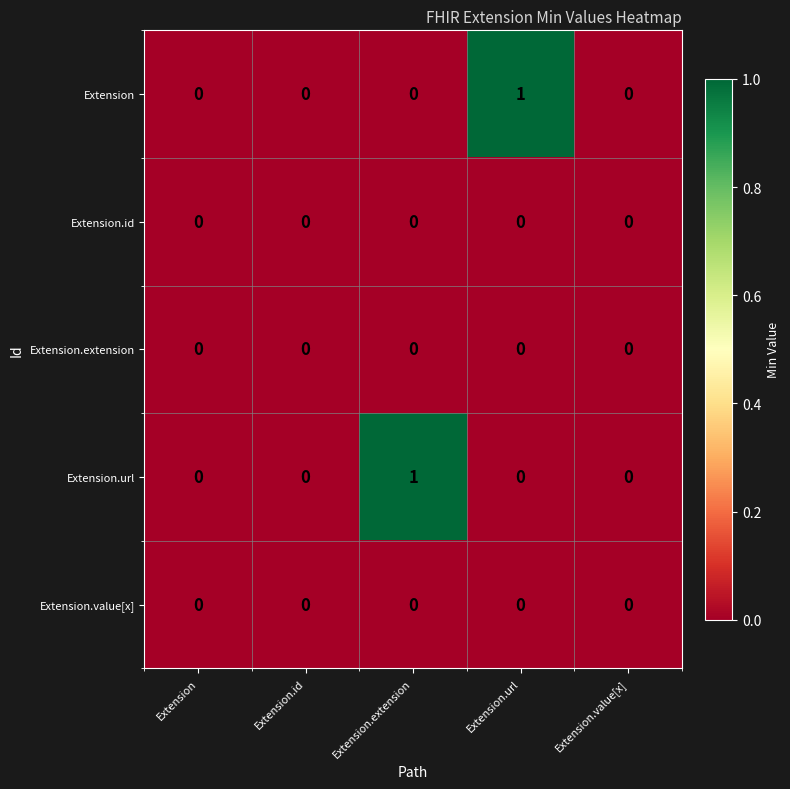

Reading left to right, transcribe all the data shown in this chart.

Extension: 0	0	0	1	0
Extension.id: 0	0	0	0	0
Extension.extension: 0	0	0	0	0
Extension.url: 0	0	1	0	0
Extension.value[x]: 0	0	0	0	0